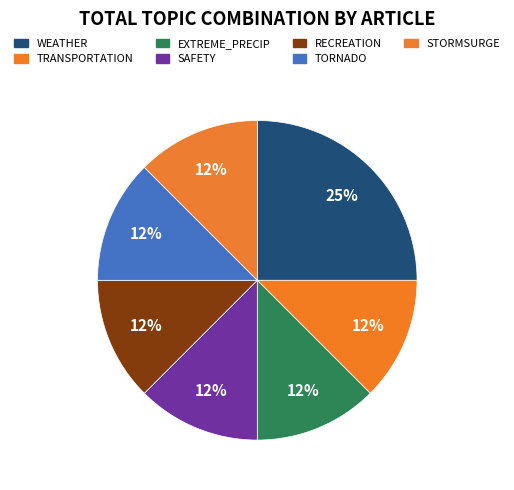

How many slices are in this pie chart?

7